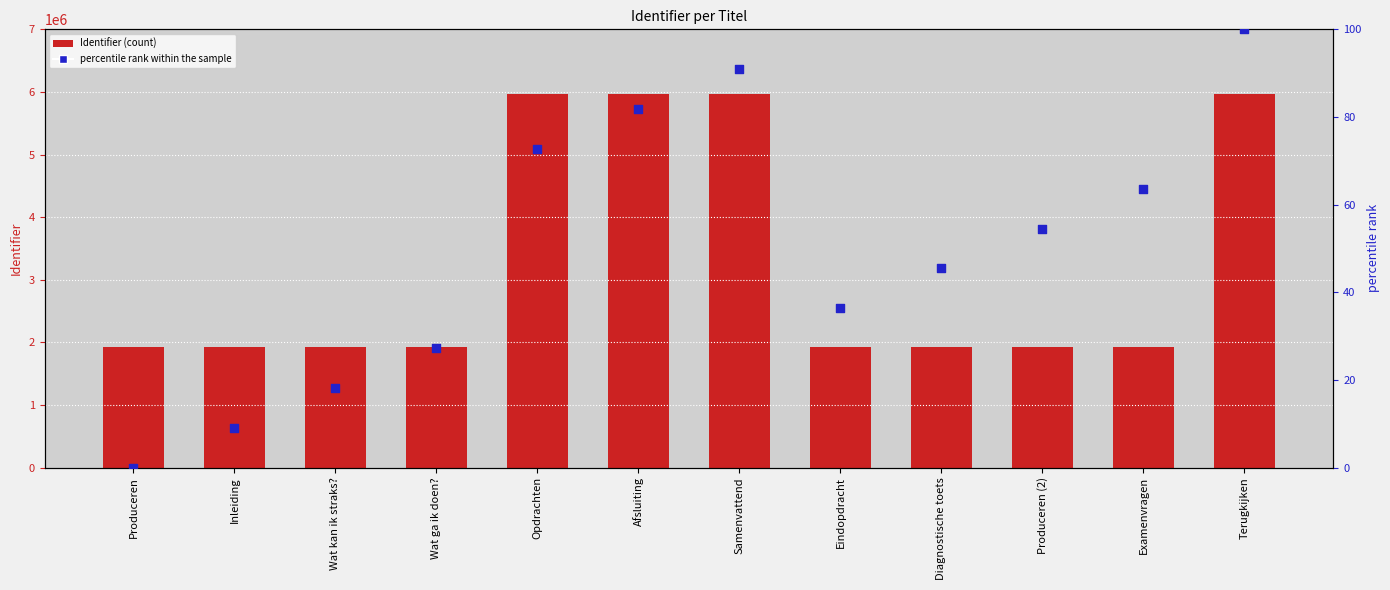

What is the total value across all series at Samenvattend?

5974723.9